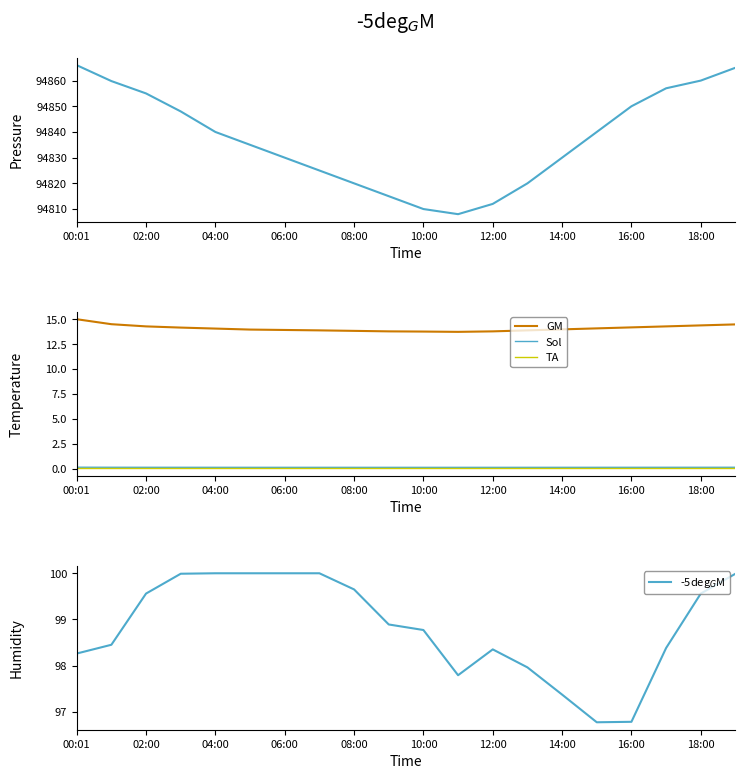

Is it true that Temp (scaled) equals 0.0 at 15?

False